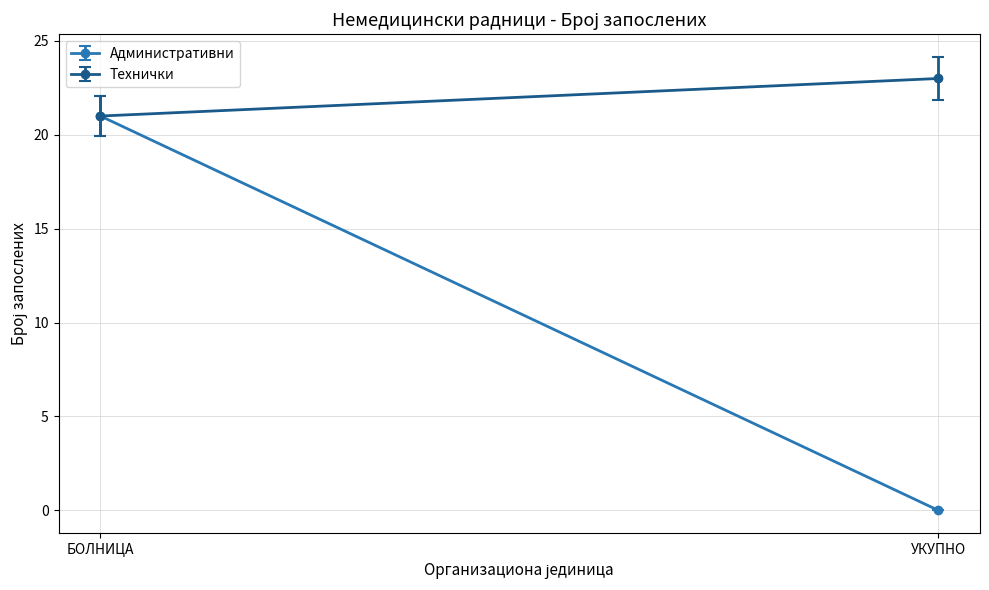

Which series changed the most between БОЛНИЦА and УКУПНО?

Административни